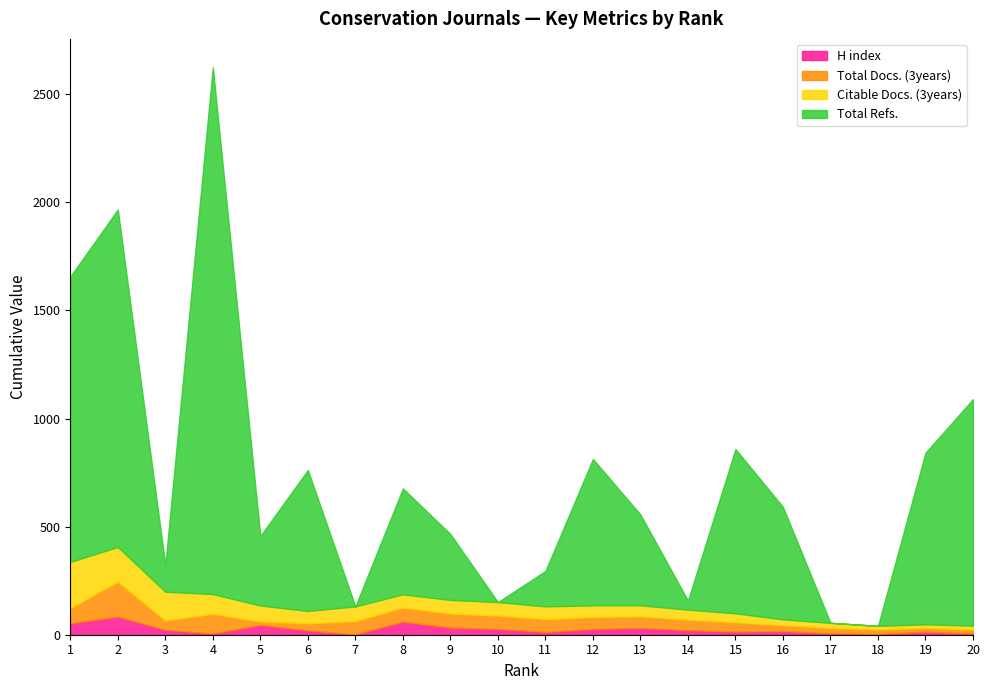

What is the value of the Total Docs. (3years) point at the 12th from the left?

55